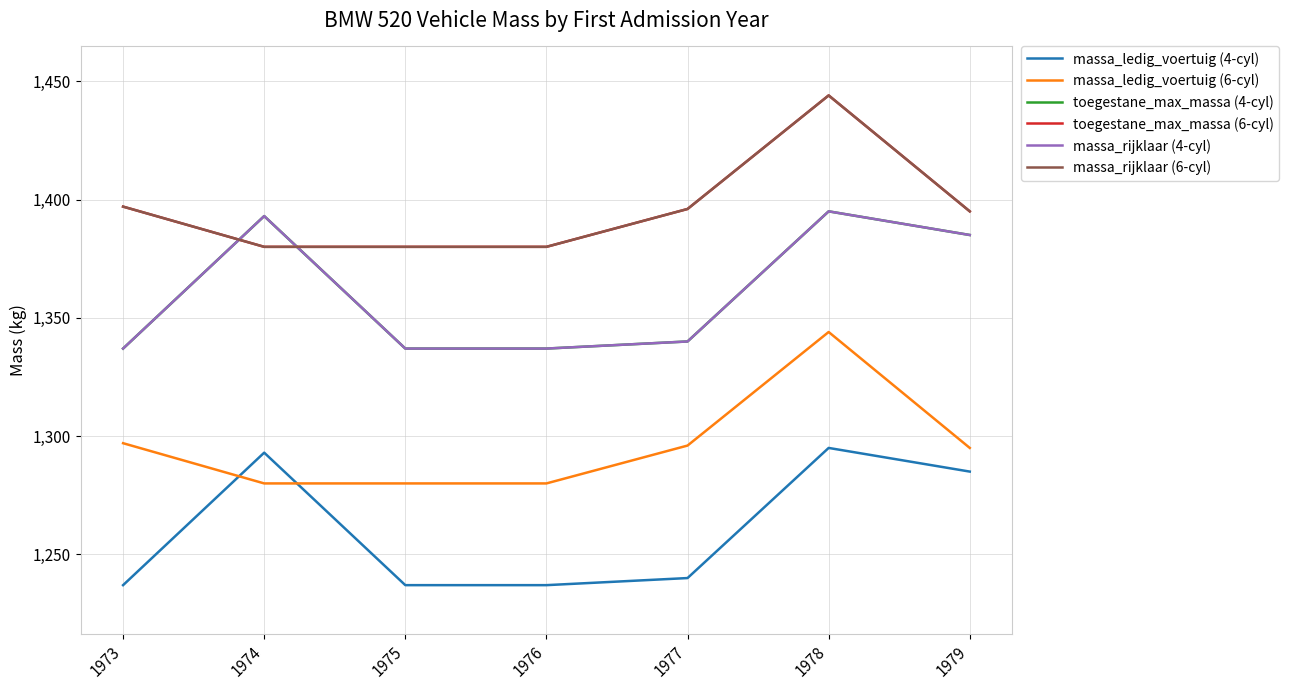

At which label does massa_rijklaar (6-cyl) first exceed 1395?

1973